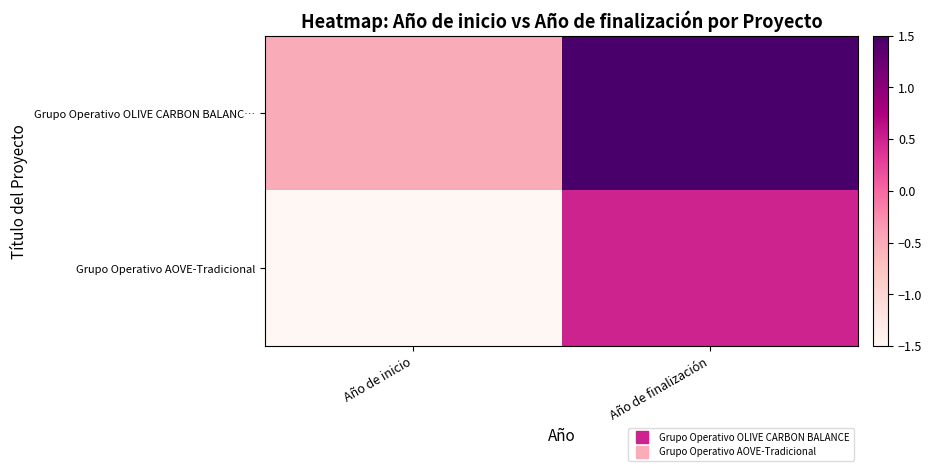

Rank the series by their maximum value, from highest to lowest.

Grupo Operativo OLIVE CARBON BALANC…, Grupo Operativo AOVE-Tradicional